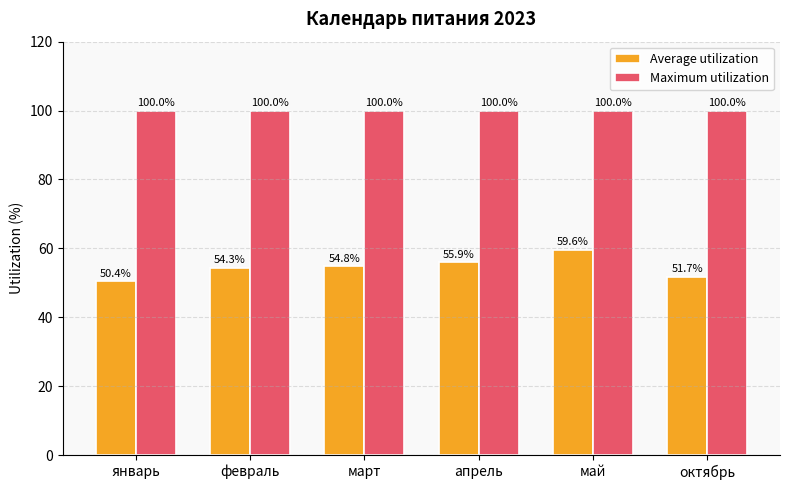

Read the Maximum utilization value at январь.

100.0